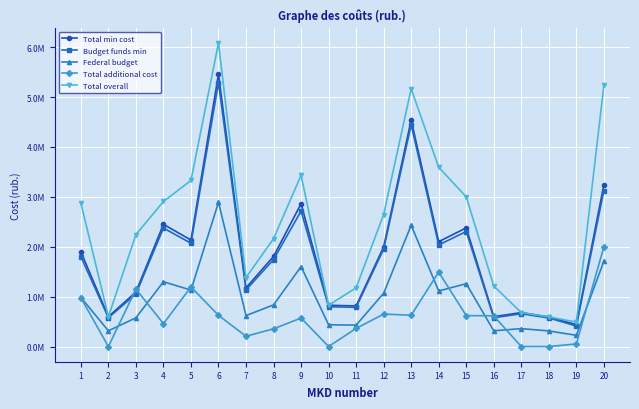

Between 18 and 20, which is larger?

20